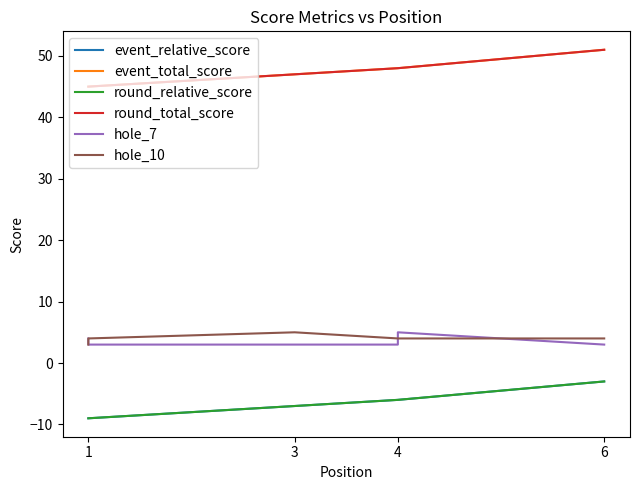

True or false: event_total_score and hole_10 intersect in this chart.

False